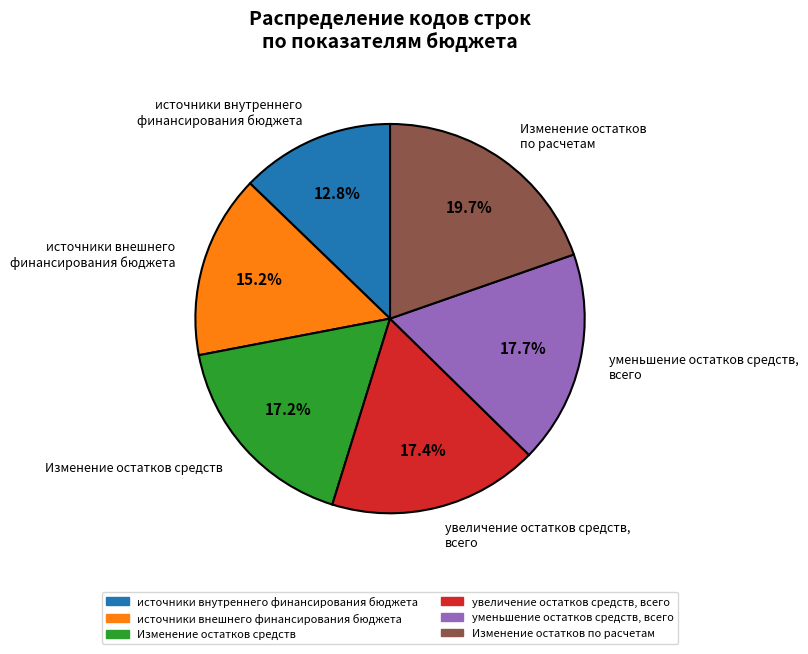

Rank the categories by value from highest to lowest.

Изменение остатков по расчетам, уменьшение остатков средств, всего, увеличение остатков средств, всего, Изменение остатков средств, источники внешнего финансирования бюджета, источники внутреннего финансирования бюджета